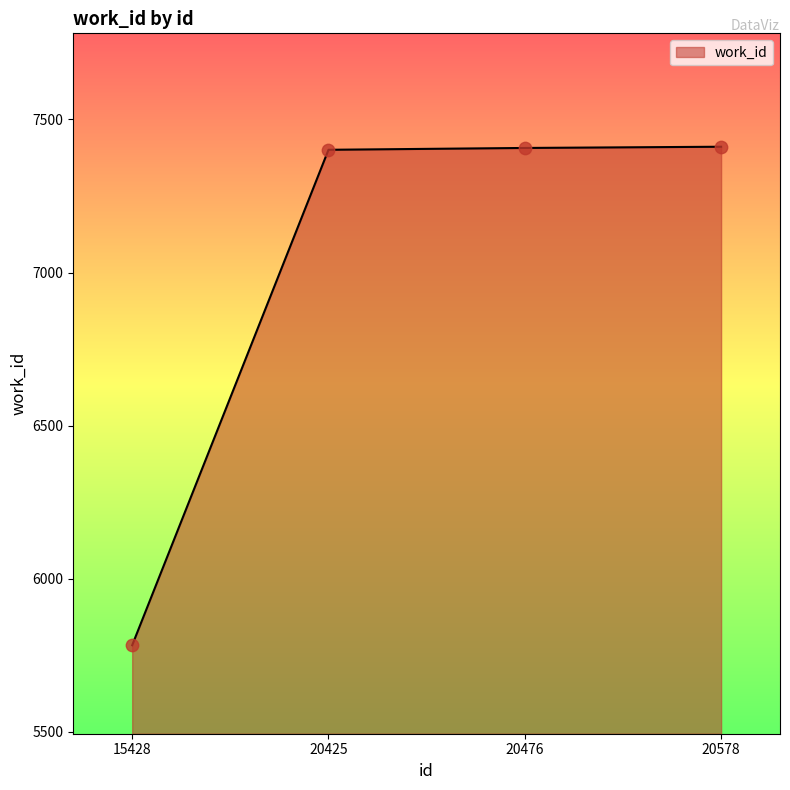

What is the change in value from 15428 to 20476?

+1625